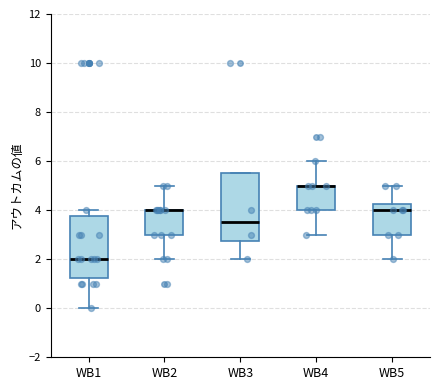

Where does the upper whisker of the box for WB5 end on the y-axis? The values are not printed on the chart, so give them approximately, as read against the axis.

5.0